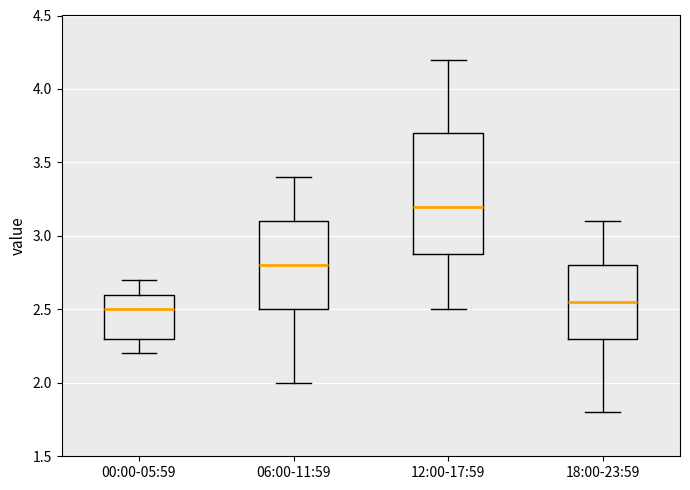

Which box has the highest median line?

12:00-17:59